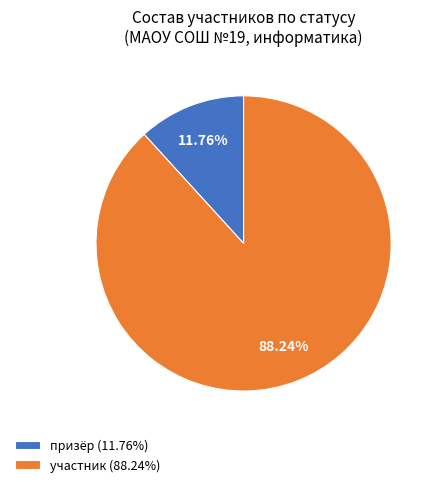

How many segments does this pie chart have?

2